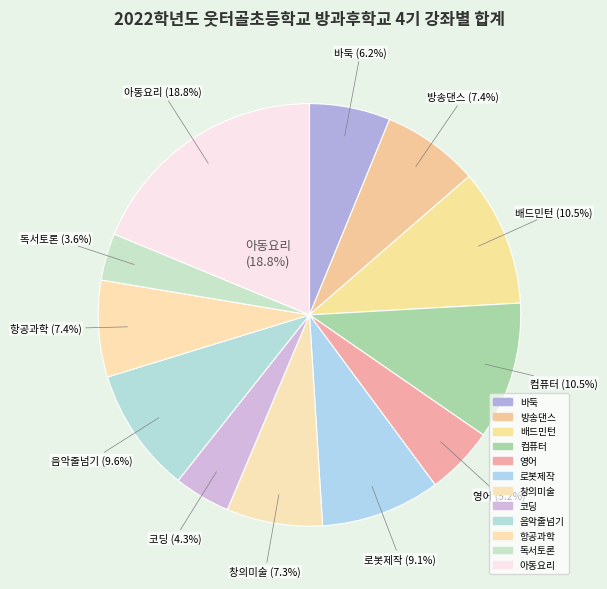

Is it true that 방송댄스 is 7% of the pie?

True